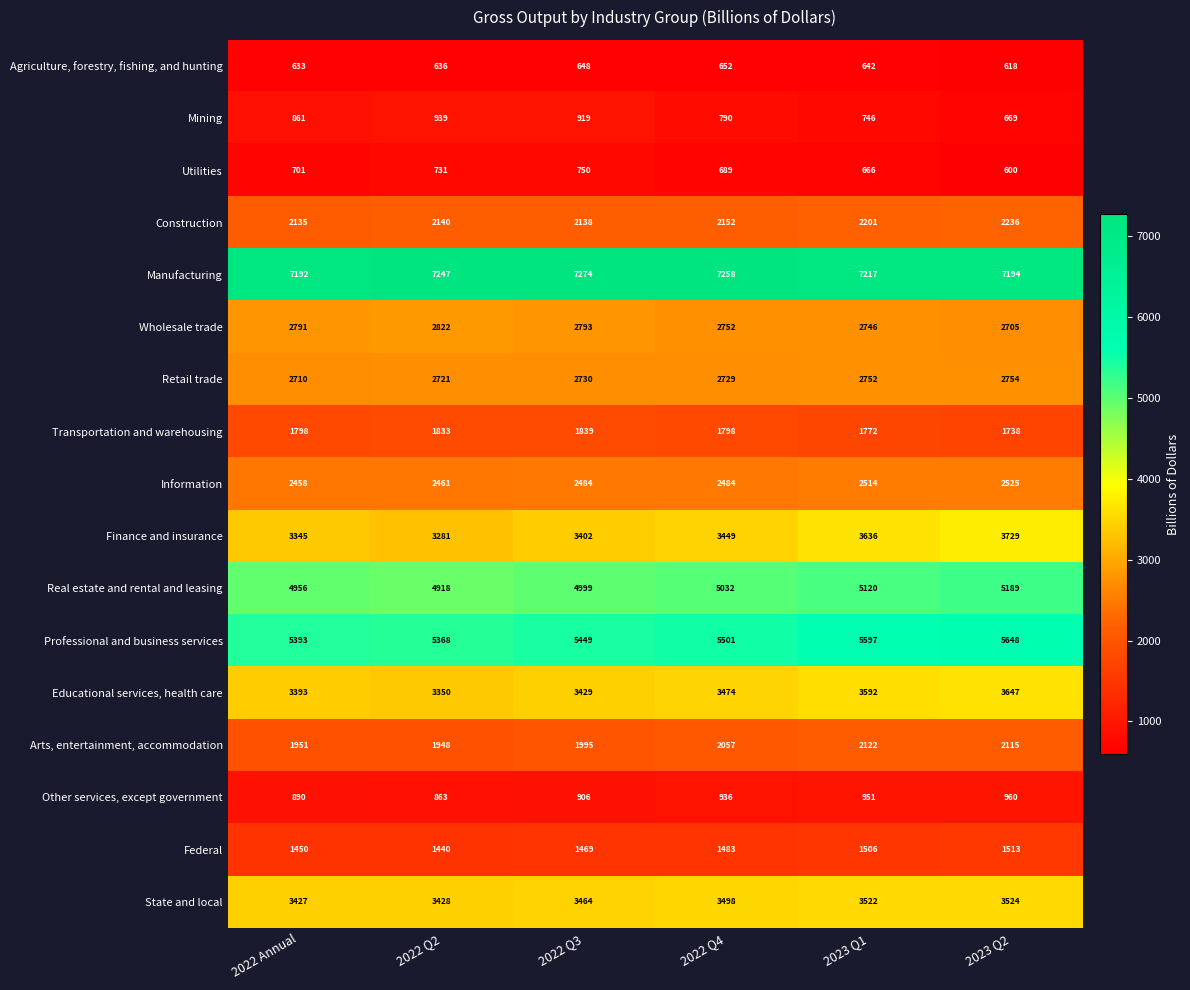

Which label corresponds to the smallest value in the chart?

2023 Q2